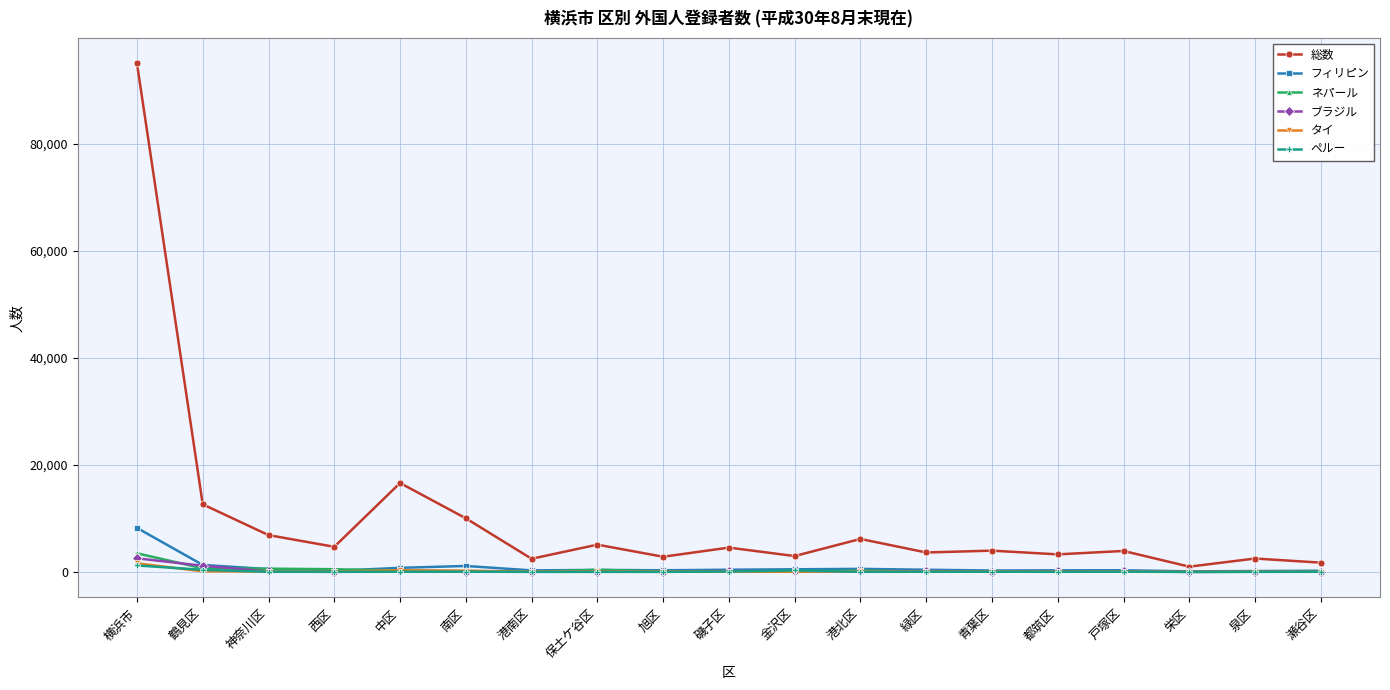

What is the label of the 15th point from the right?

中区